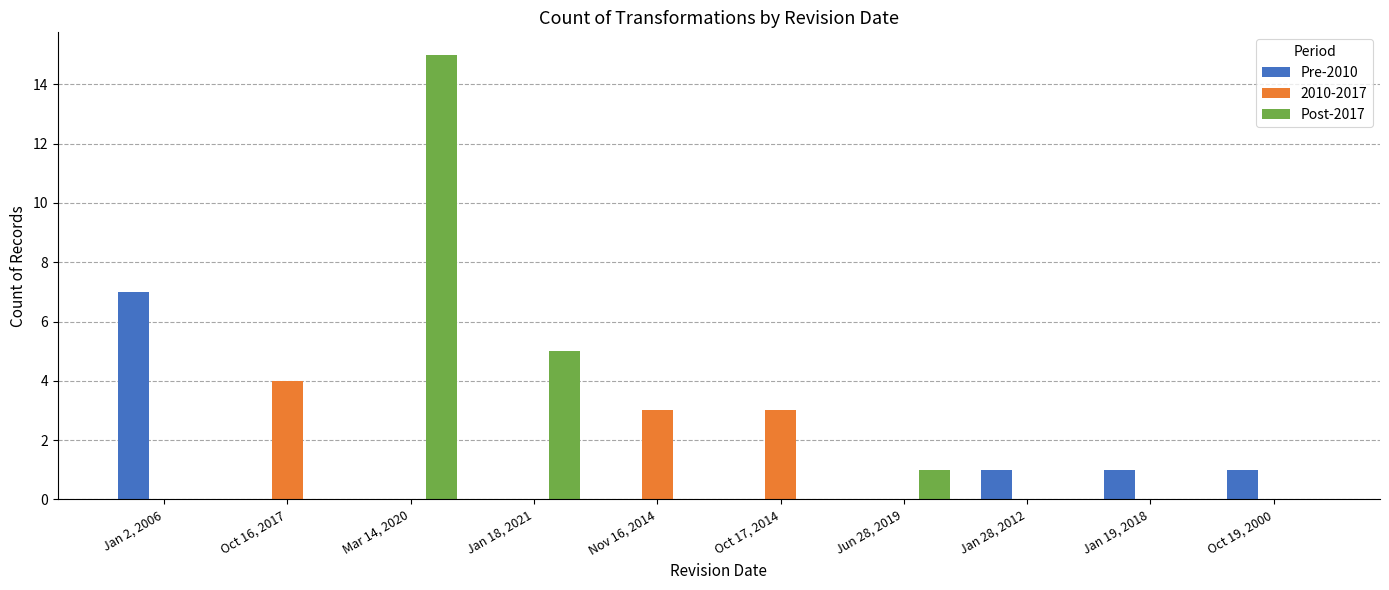

At which category is the sum across all series the highest?

Mar 14, 2020